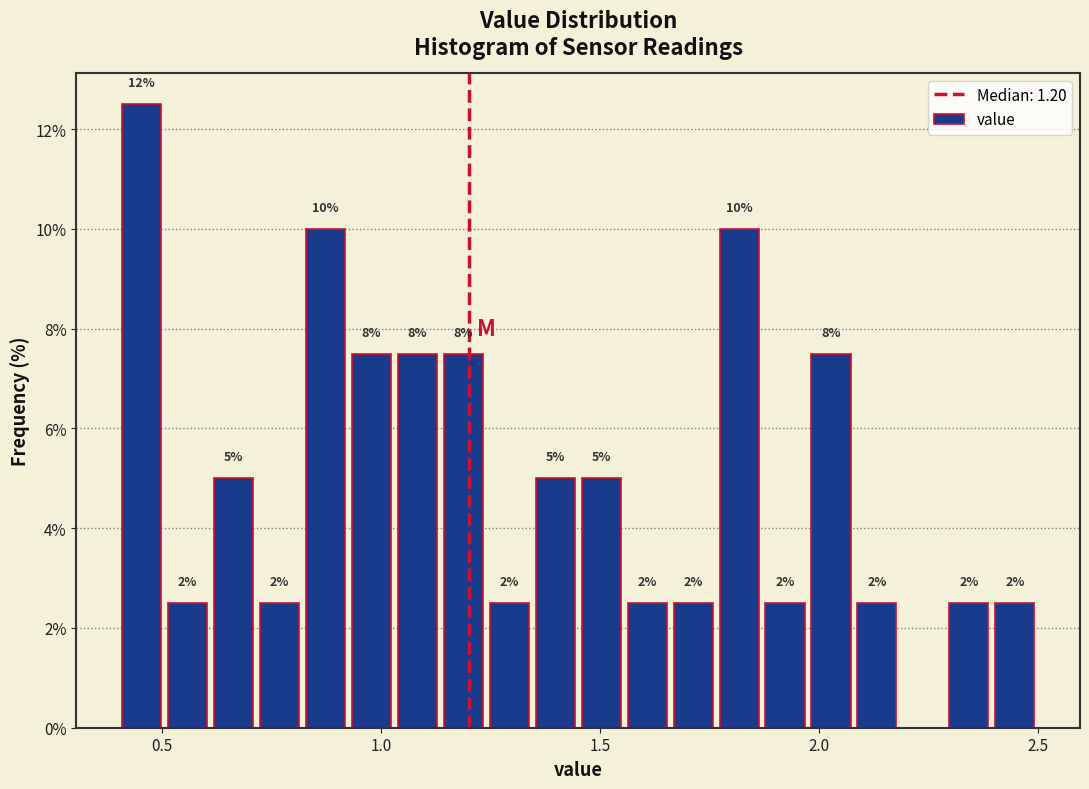

Around what value on the x-axis is the tallest bar? Give the approximate position of its centre, as read against the axis.

0.45